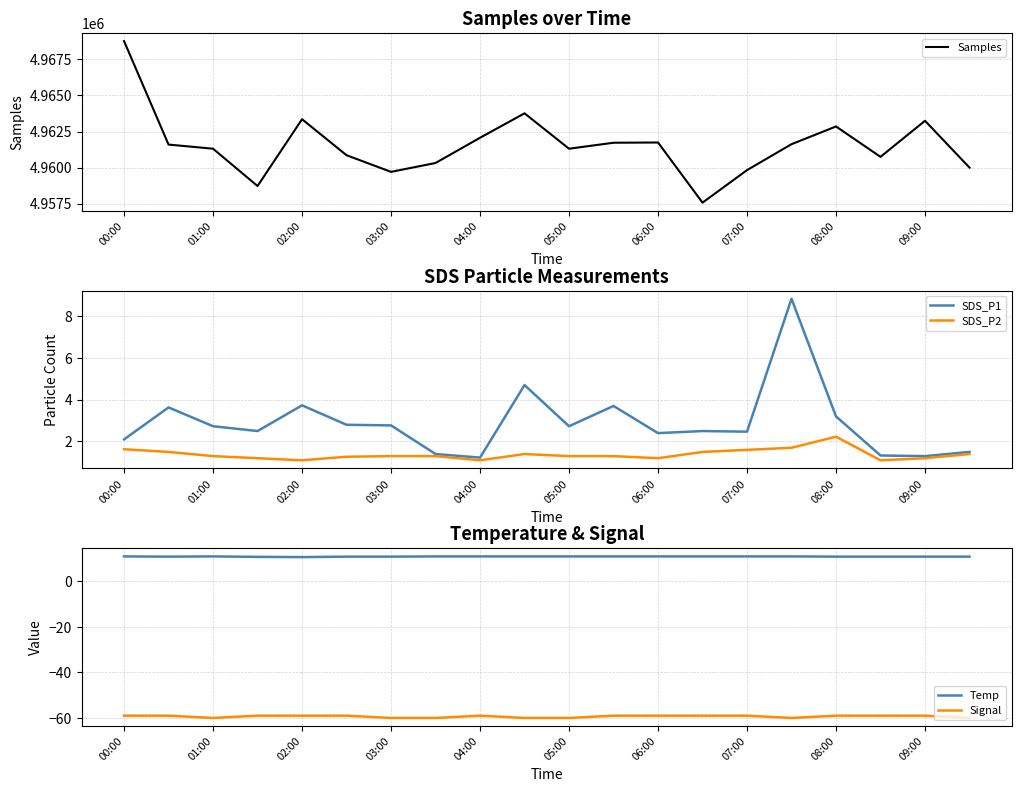

At which label does Samples reach its peak?

00:00